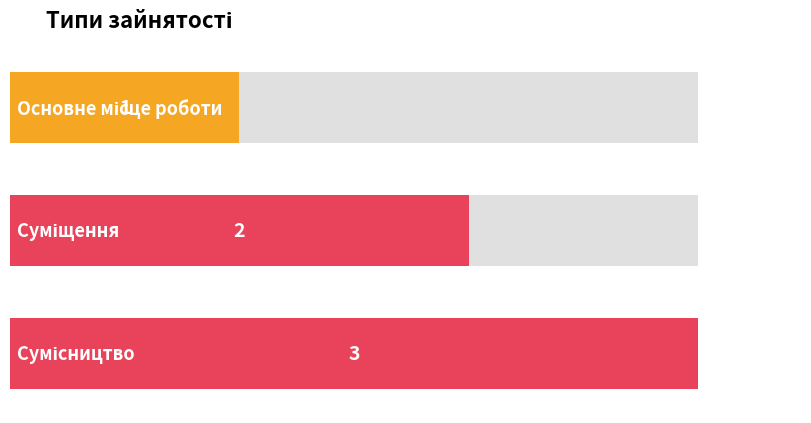

Rank the categories by value from lowest to highest.

Основне місце роботи, Суміщення, Сумісництво